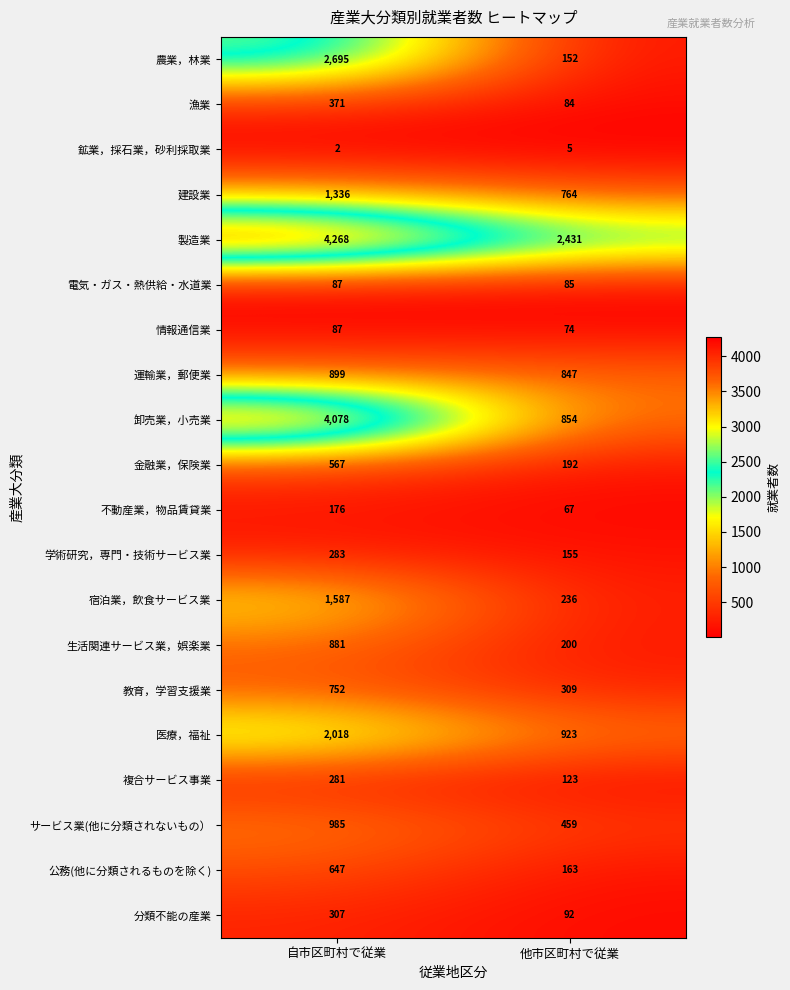

Count the number of categories in the chart.

2